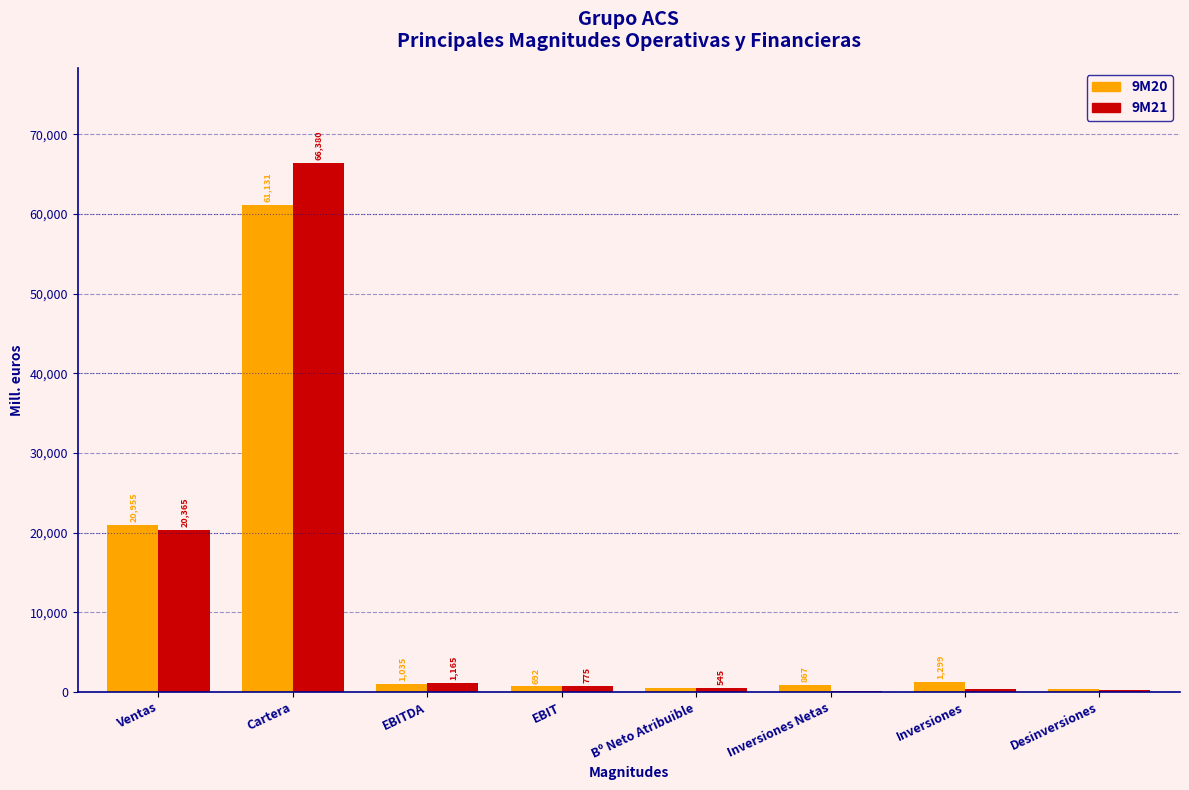

Between Ventas and Inversiones, which series saw the biggest shift?

9M21